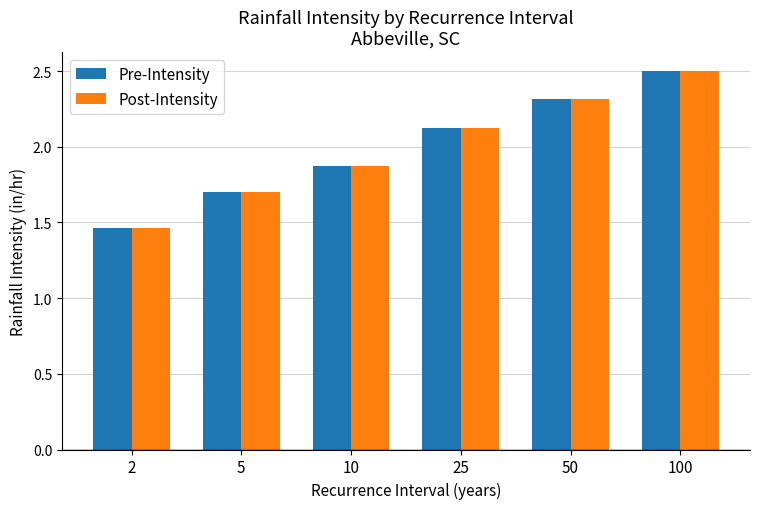

True or false: Post-Intensity has a value of 2.1 at 25.

True